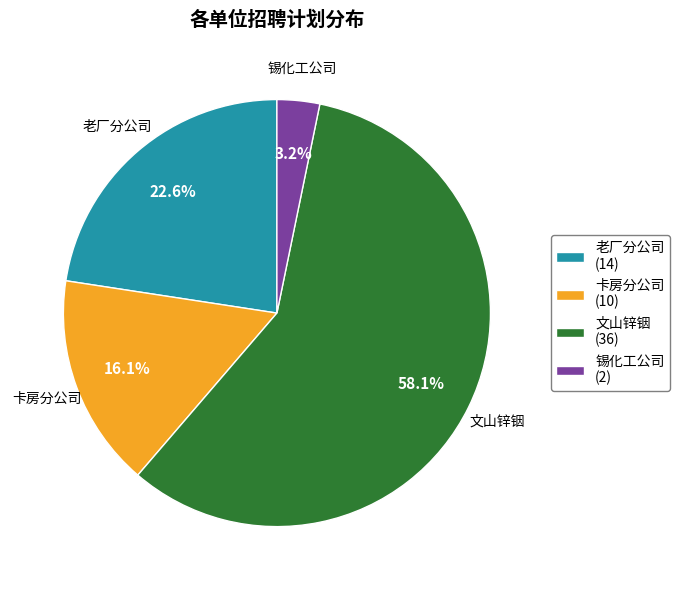

Count the number of slices in the pie.

4